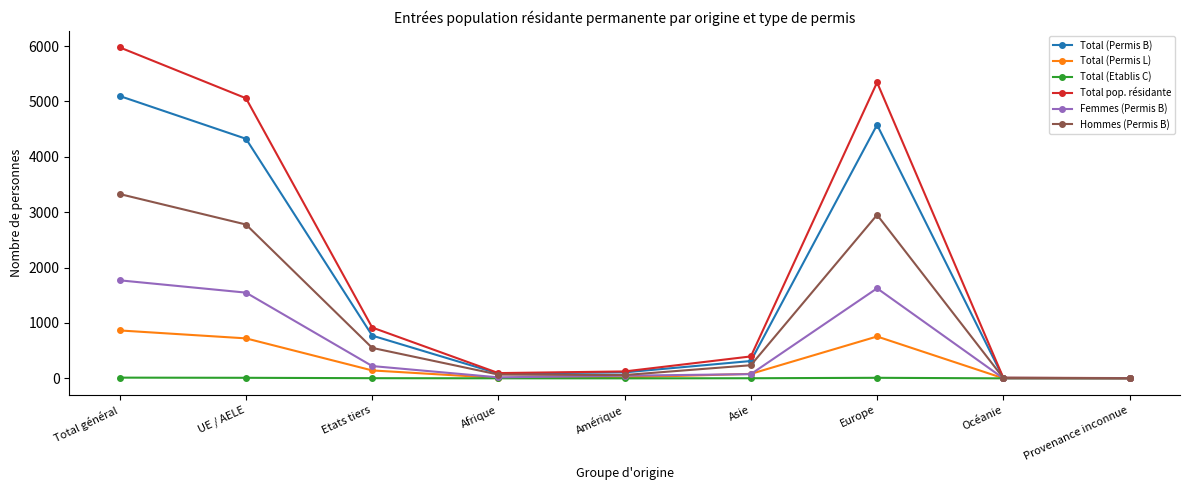

Rank the series by their maximum value, from lowest to highest.

Total (Etablis C), Total (Permis L), Femmes (Permis B), Hommes (Permis B), Total (Permis B), Total pop. résidante